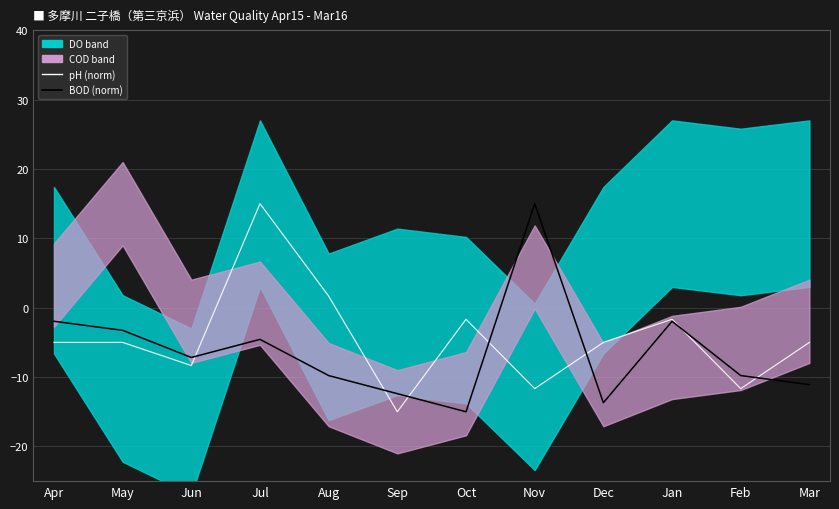

Where is BOD (norm) nearest to the value 0?

Apr